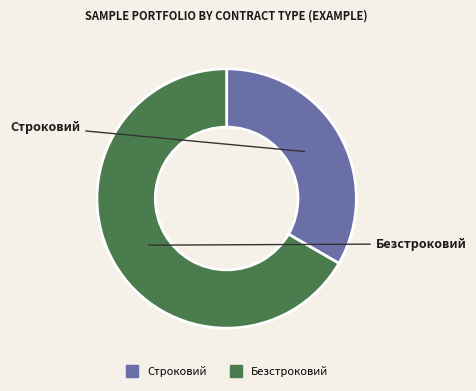

What is the smallest slice in the pie chart?

Строковий